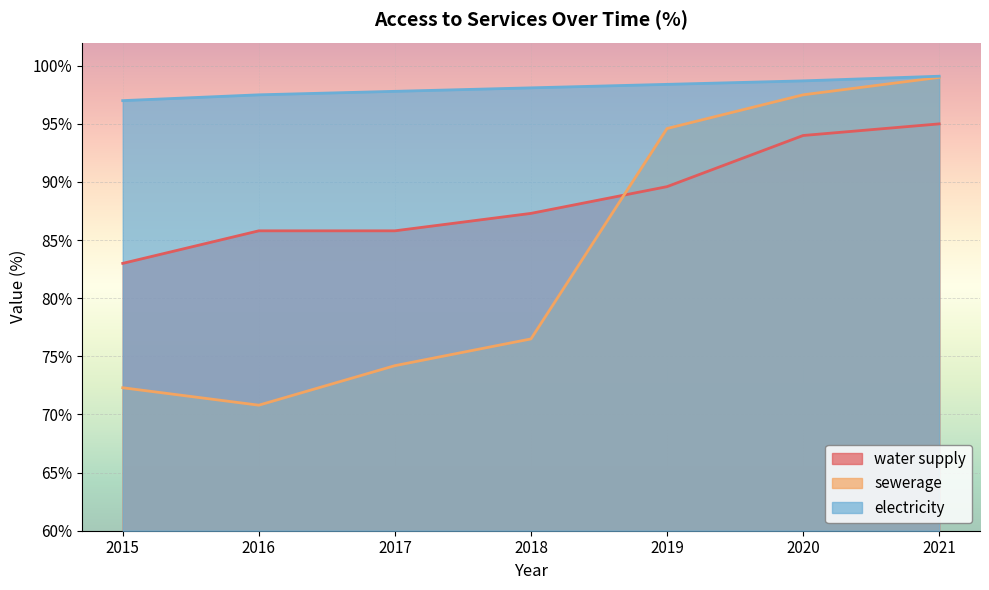

How many lines are shown in the chart?

3